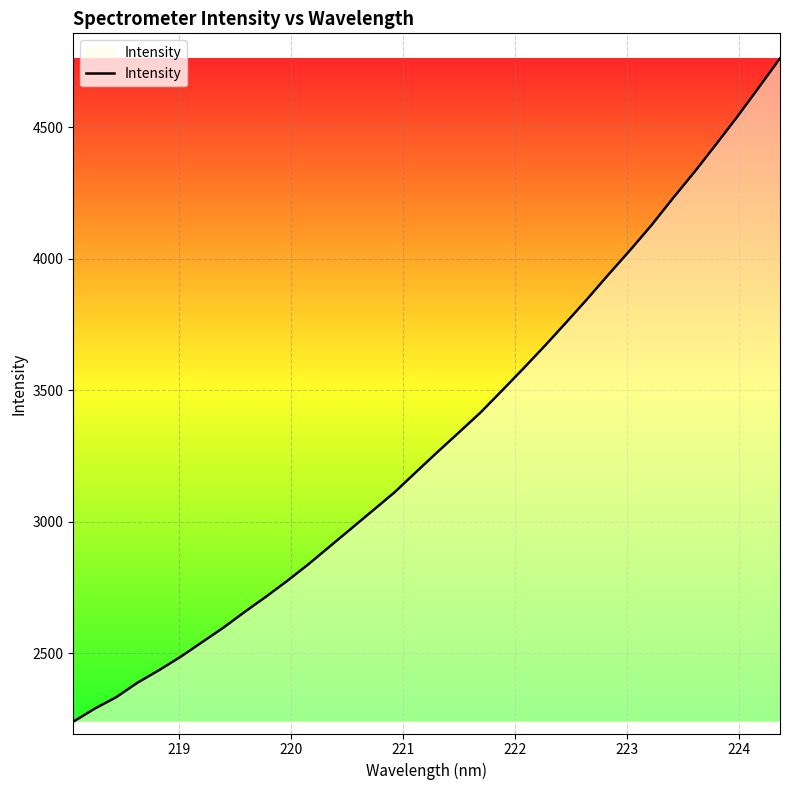

What is the difference between the maximum and minimum values?

2520.4